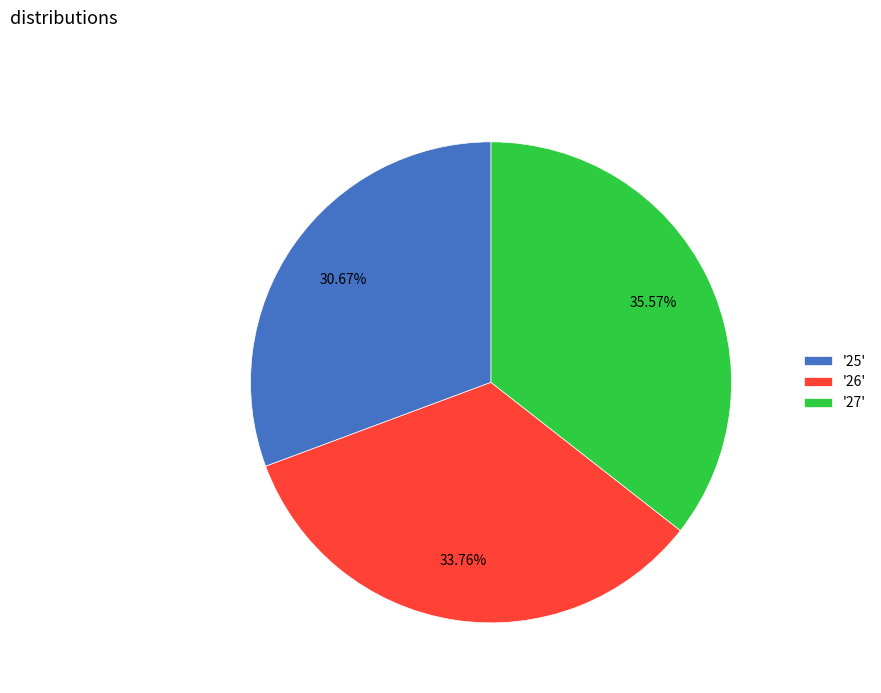

Which slice is the smallest?

'25'